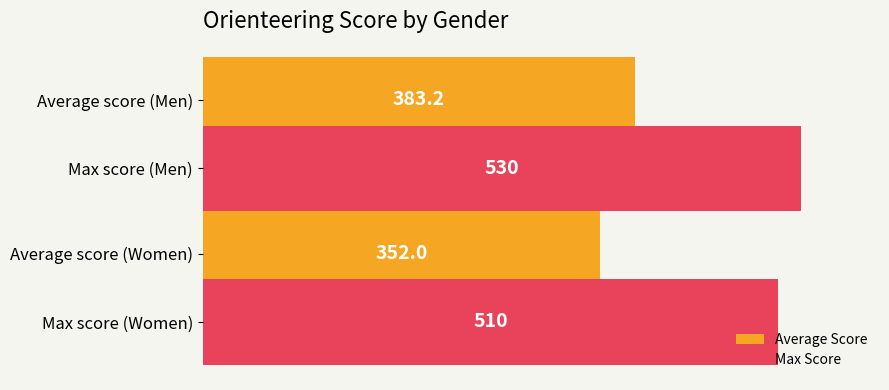

Is it true that Average Score equals 383.2 at Average score (Men)?

True